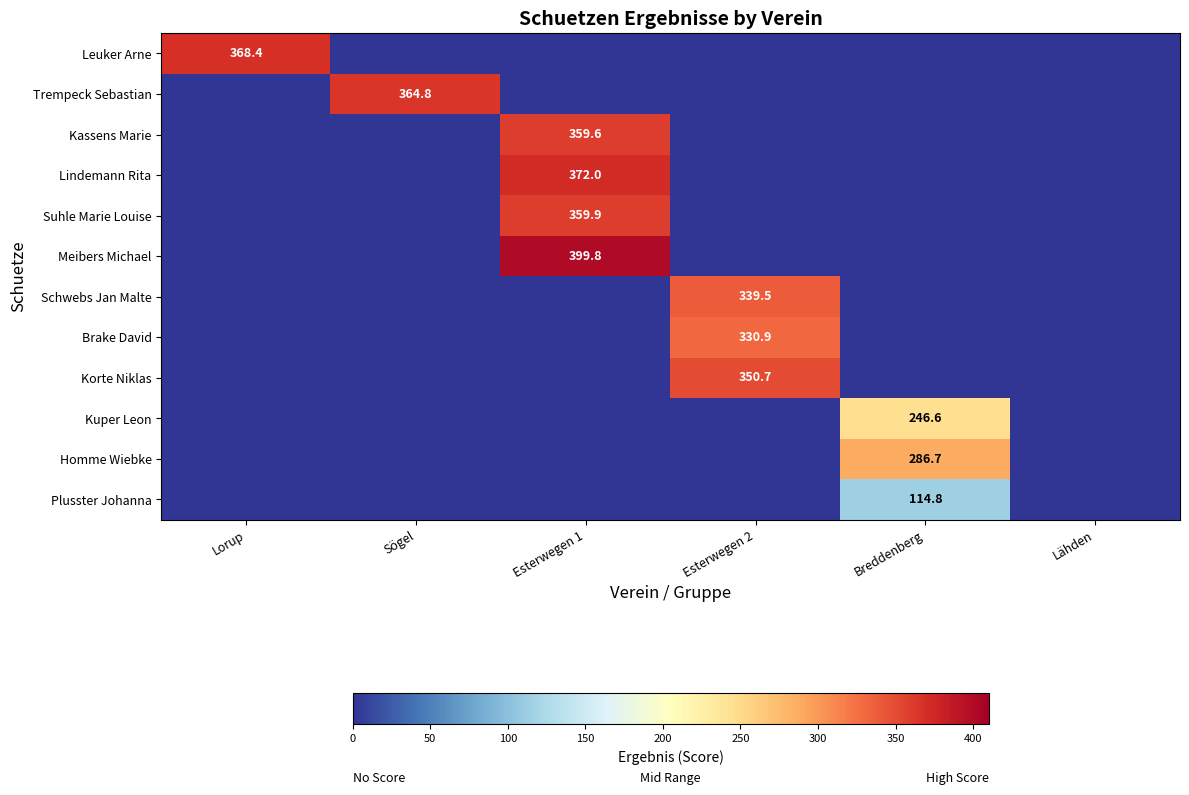

At how many categories does at least one series exceed 198?

5